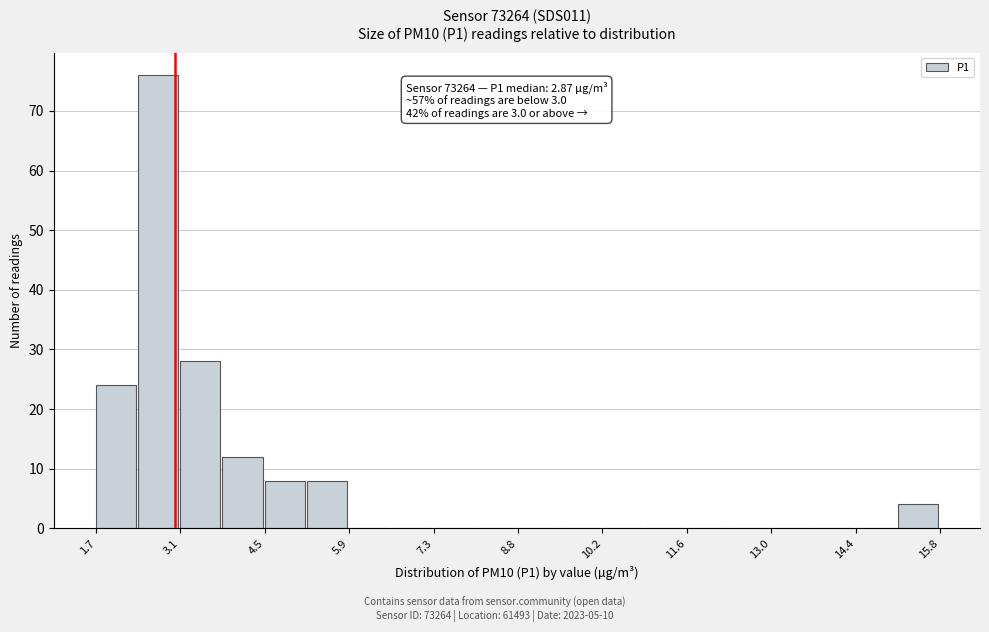

Around what value on the x-axis is the tallest bar? Give the approximate position of its centre, as read against the axis.

2.8